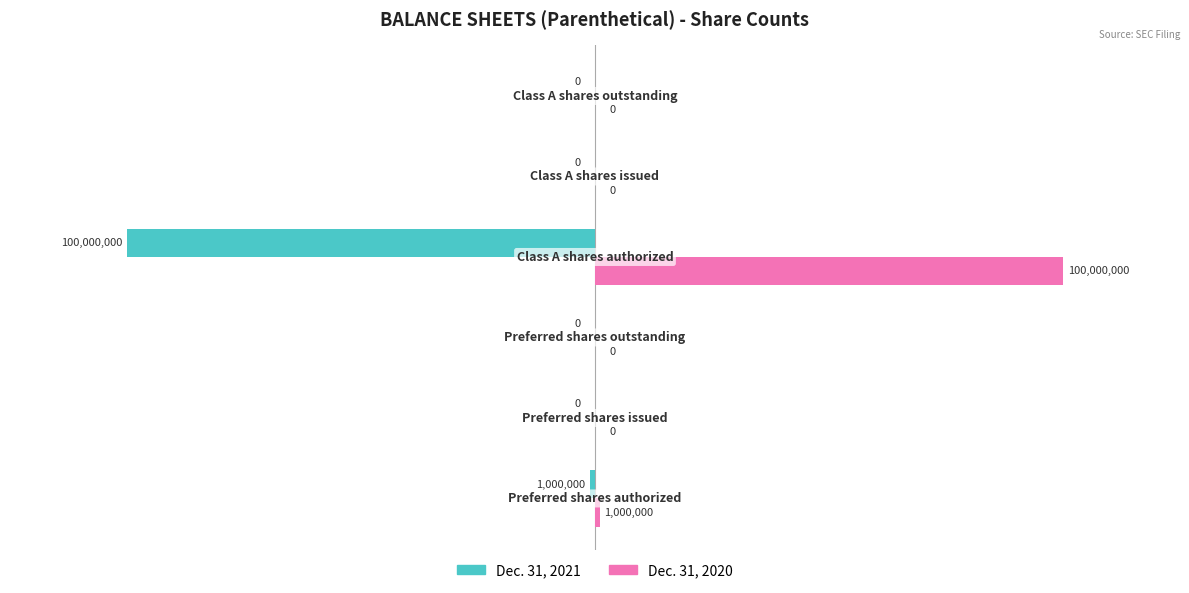

Which series has the largest total across all categories?

Dec. 31, 2020